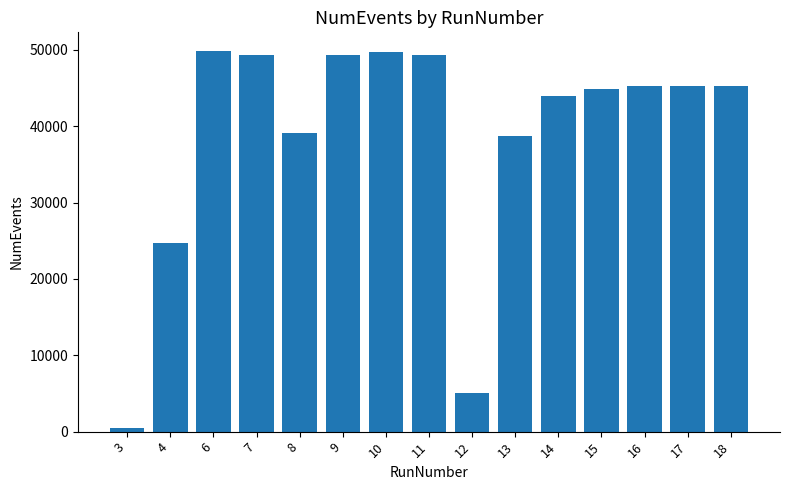

The value at 7 is 49287. True or false?

True